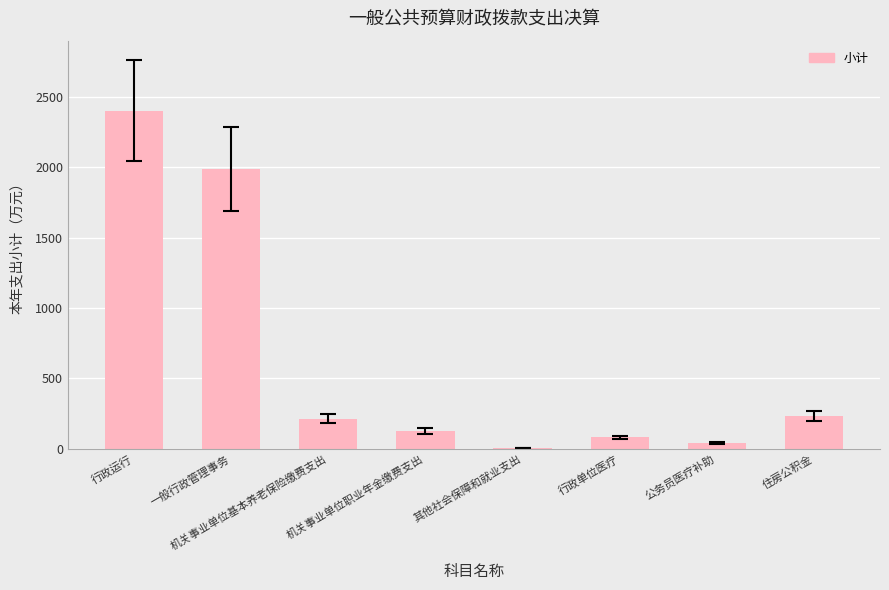

How many values exceed 211?

4